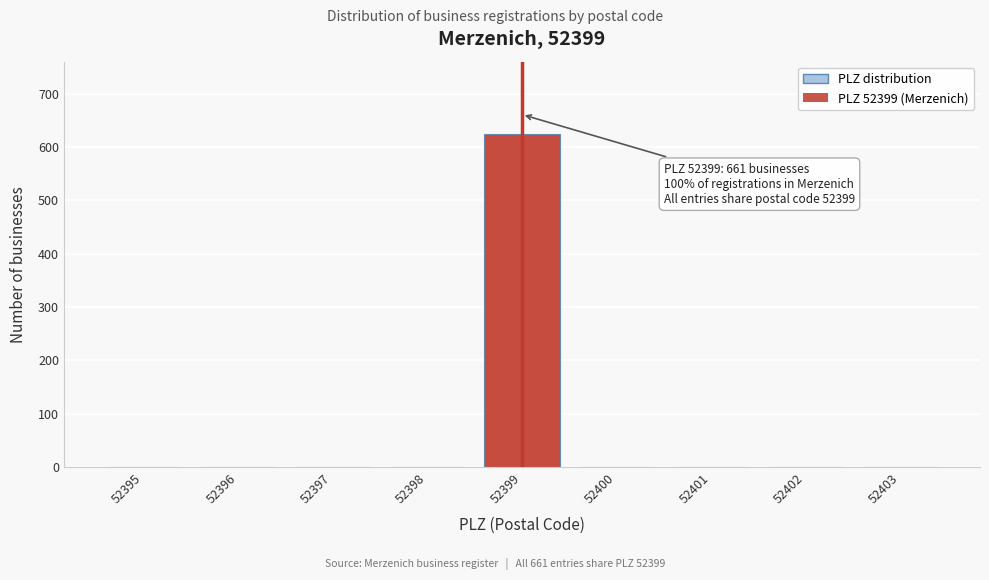

Which range on the x-axis has the tallest bar?

52398.5 to 52399.5